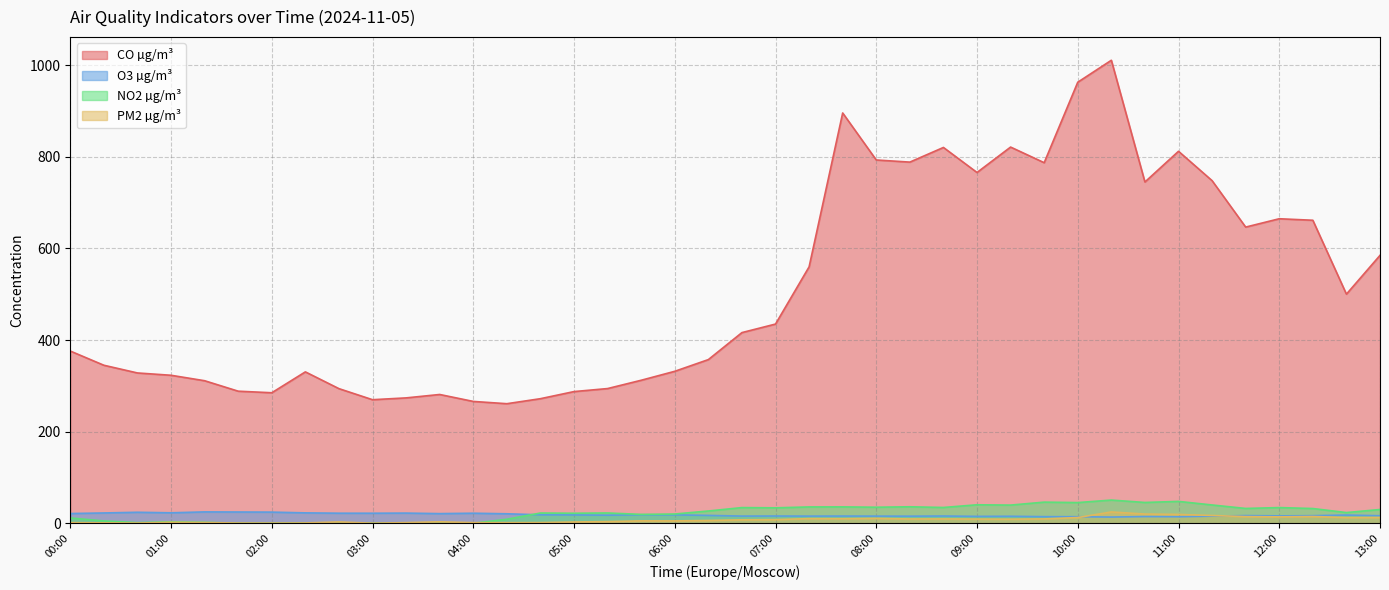

Rank the categories by NO2 µg/m³ value from highest to lowest.

10:20, 11:00, 09:40, 10:40, 10:00, 09:00, 11:20, 09:20, 08:20, 07:40, 07:20, 08:00, 08:40, 12:00, 06:40, 07:00, 11:40, 12:20, 13:00, 06:20, 12:40, 05:20, 04:40, 05:00, 06:00, 05:40, 00:00, 04:20, 00:20, 01:00, 01:20, 00:40, 02:20, 01:40, 02:40, 04:00, 02:00, 03:00, 03:20, 03:40